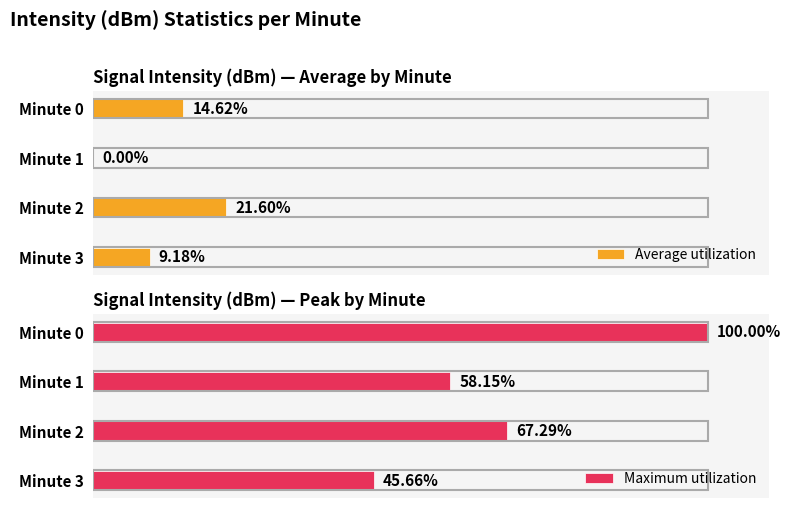

List the labels in order of Maximum utilization value, smallest first.

Minute 3, Minute 1, Minute 2, Minute 0